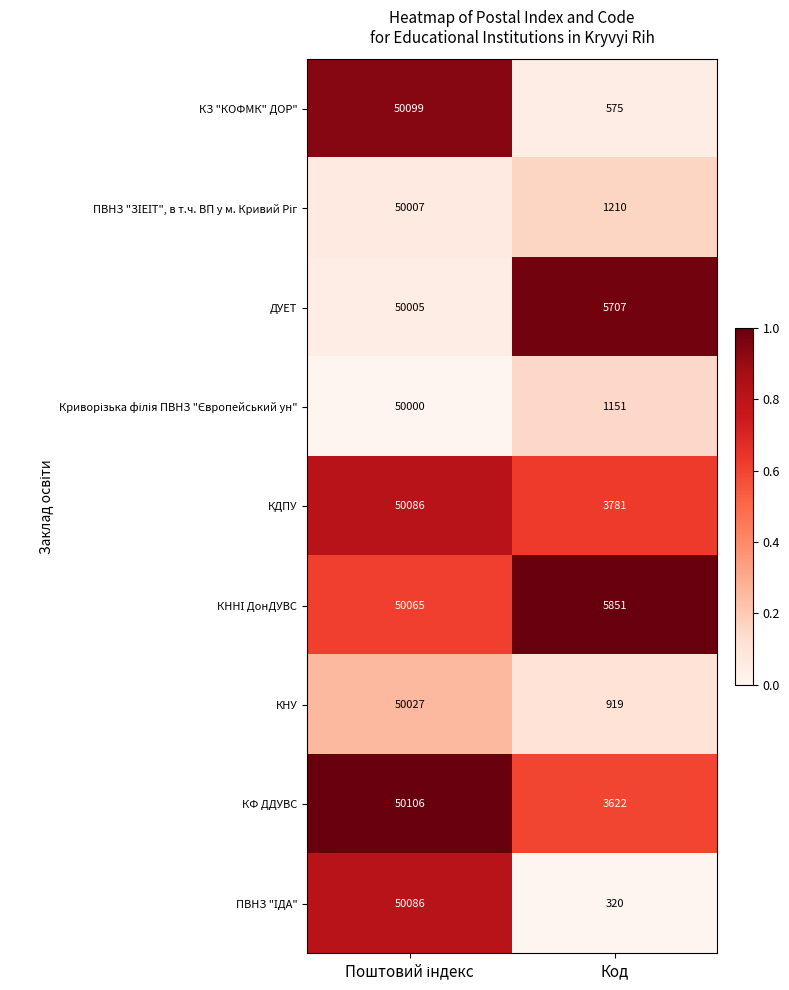

What is the difference between the maximum and minimum values in the КФ ДДУВС series?

46484